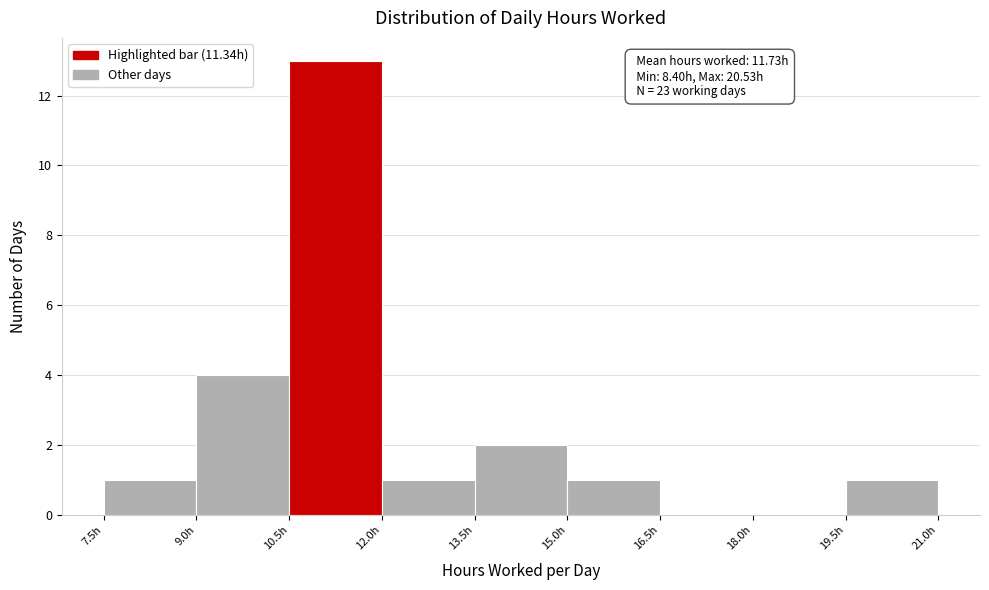

Over which range of the x-axis is the bar tallest?

10.5 to 12.0